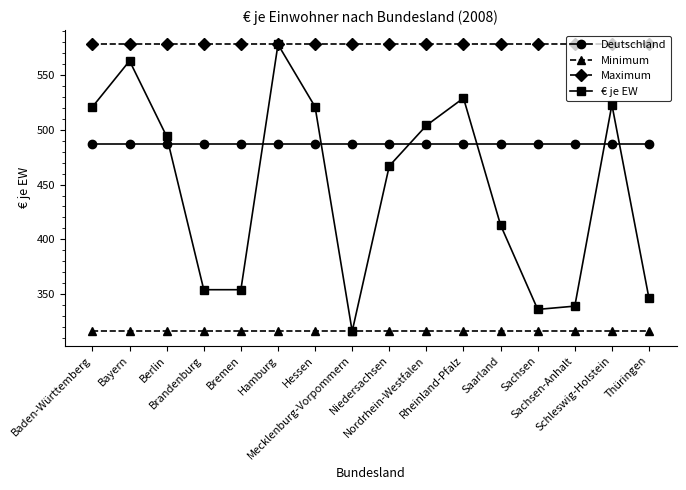

What is the maximum value for Deutschland?

487